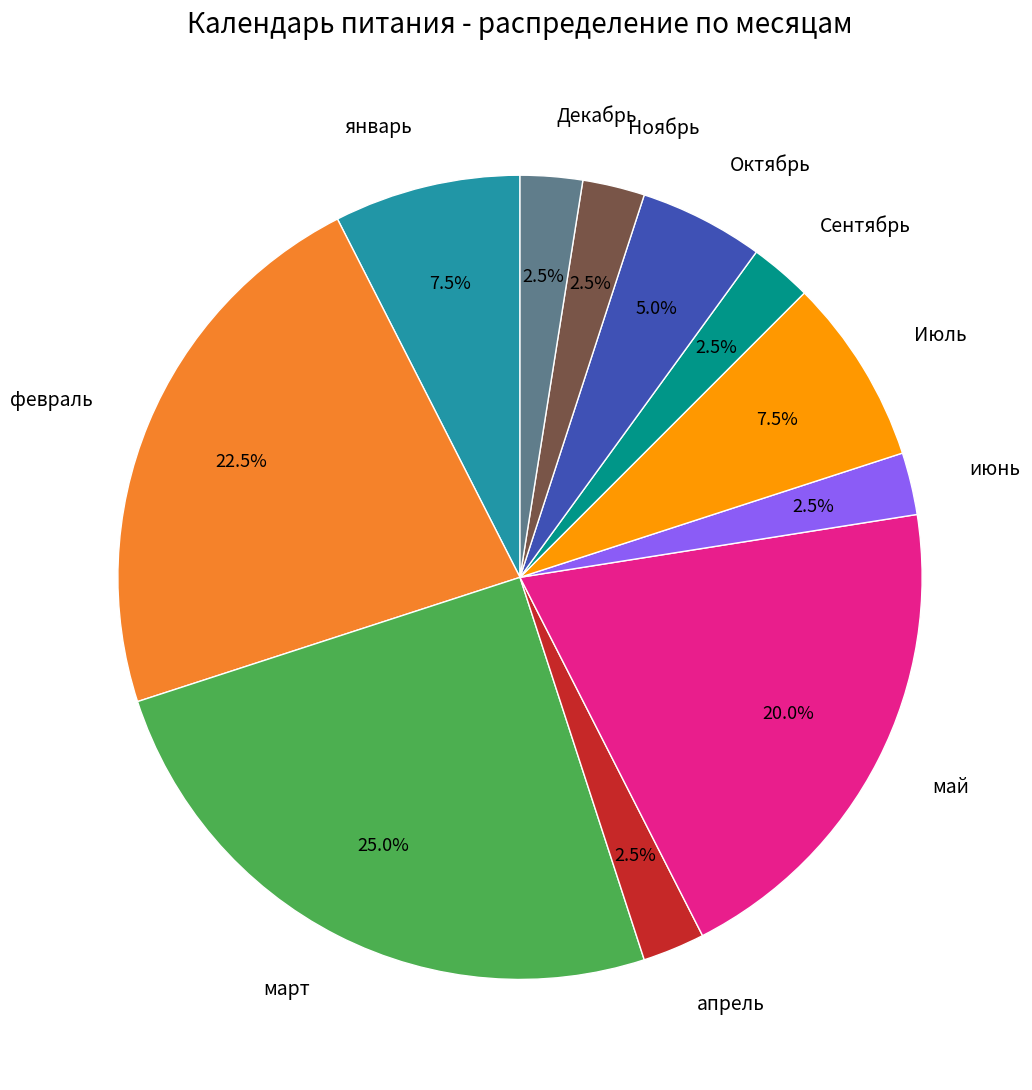

Count the number of slices in the pie.

11